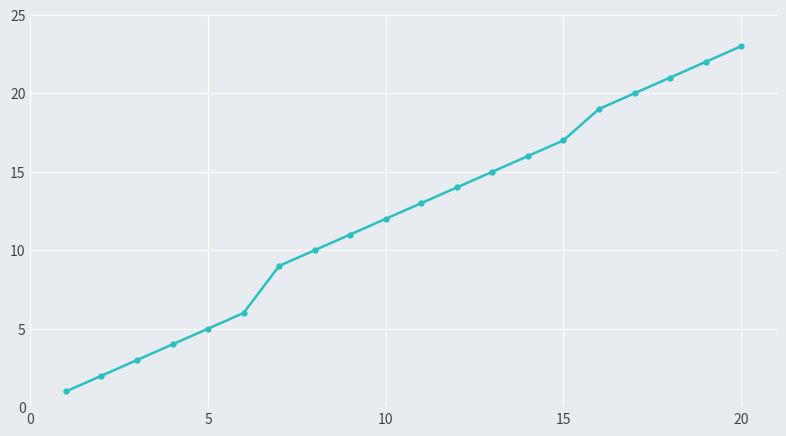

Reading left to right, list all the values displayed in this chart.

1	2	3	4	5	6	9	10	11	12	13	14	15	16	17	19	20	21	22	23